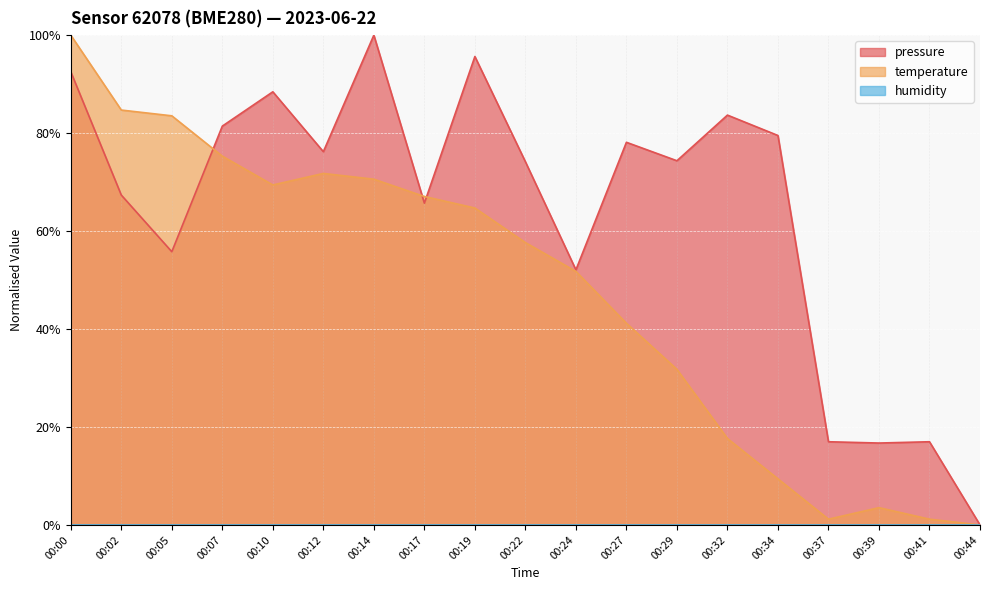

Is it true that pressure equals 74.4 at 00:29?

True